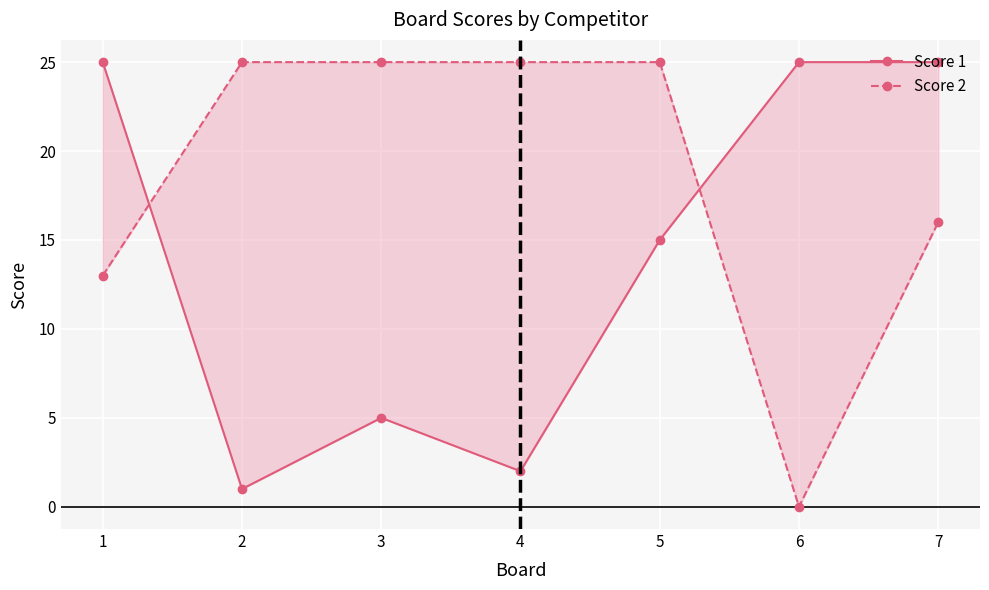

Rank the series at 6 from highest to lowest value.

Score 1, Score 2